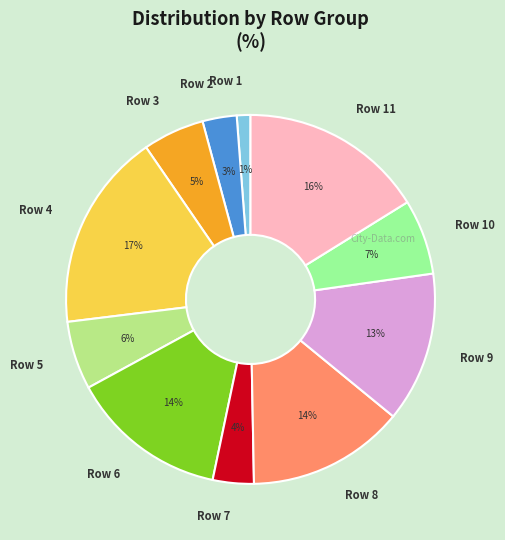

True or false: Row 9 accounts for 8% of the total.

False